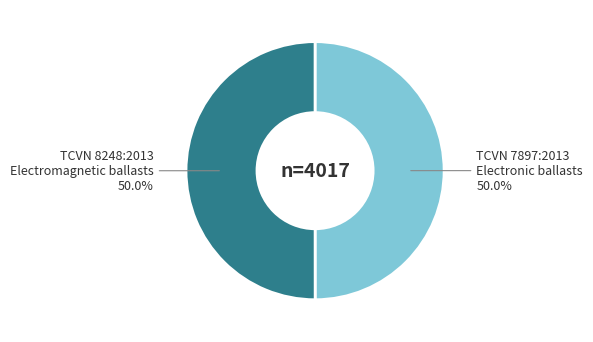

What is the ratio of the value at TCVN 7897:2013 Electronic ballasts to the value at TCVN 8248:2013 Electromagnetic ballasts?

1.0